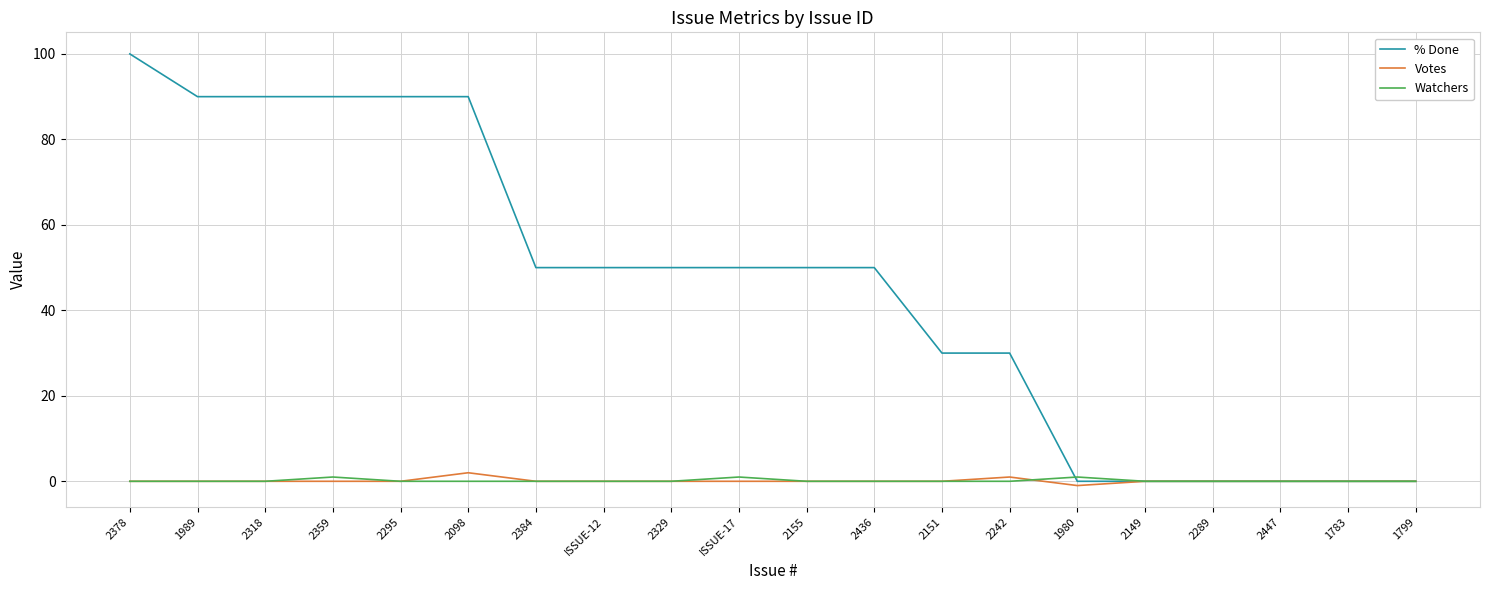

Count the number of categories in the chart.

20